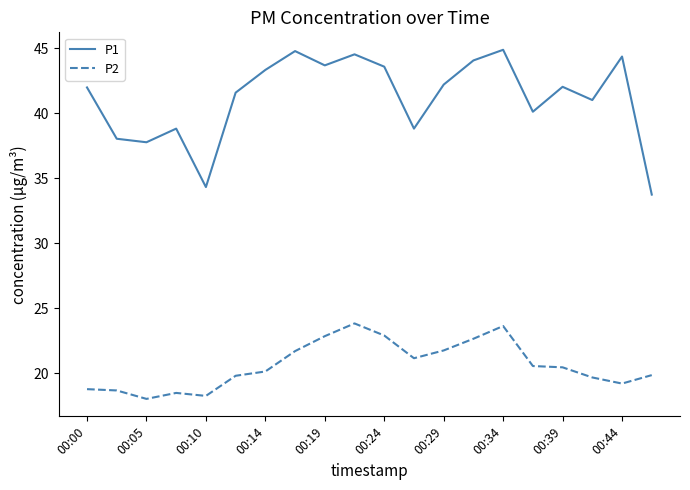

True or false: P1 has more than 0 points higher than both neighbors.

True